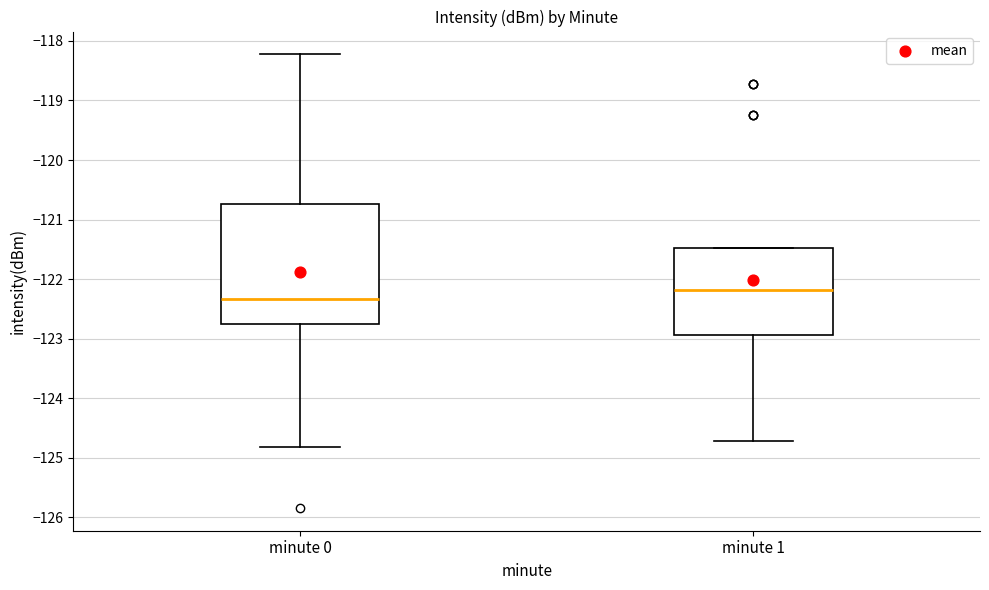

Comparing the boxes themselves (not the whiskers), which one is the tallest?

minute 0